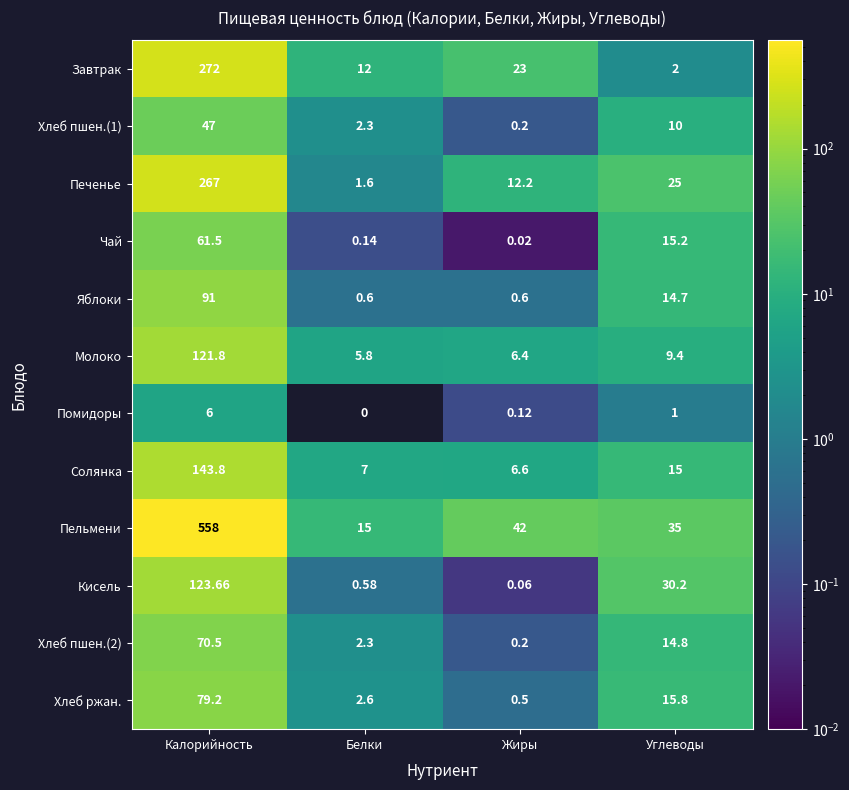

What is the sum of the Кисель values at Жиры and Белки?

0.6